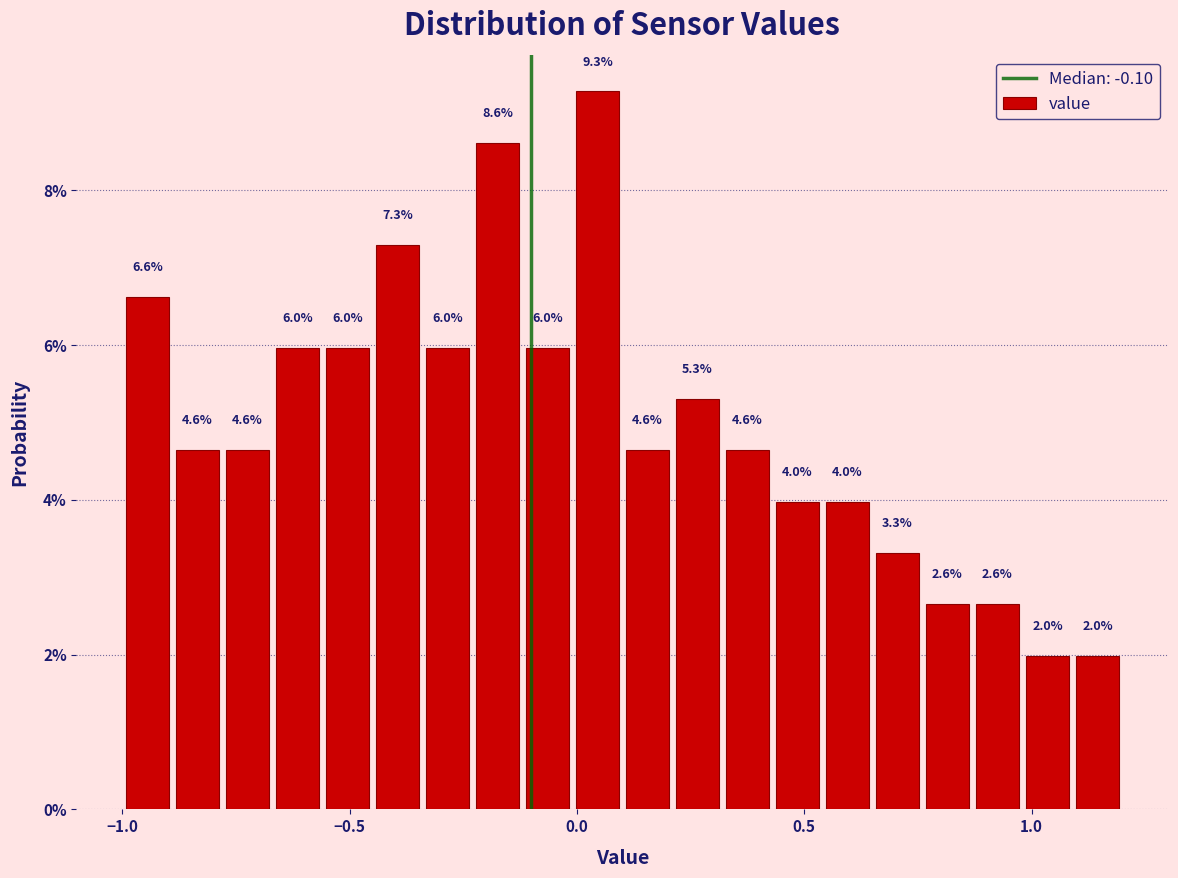

Read against the x-axis, roughly where is the centre of the tallest bar?

0.05